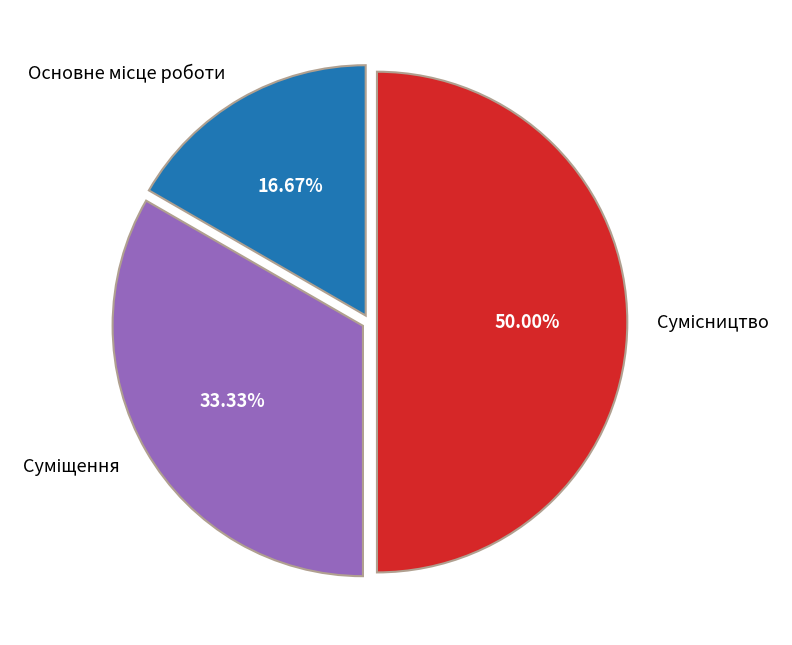

Count the number of slices in the pie.

3